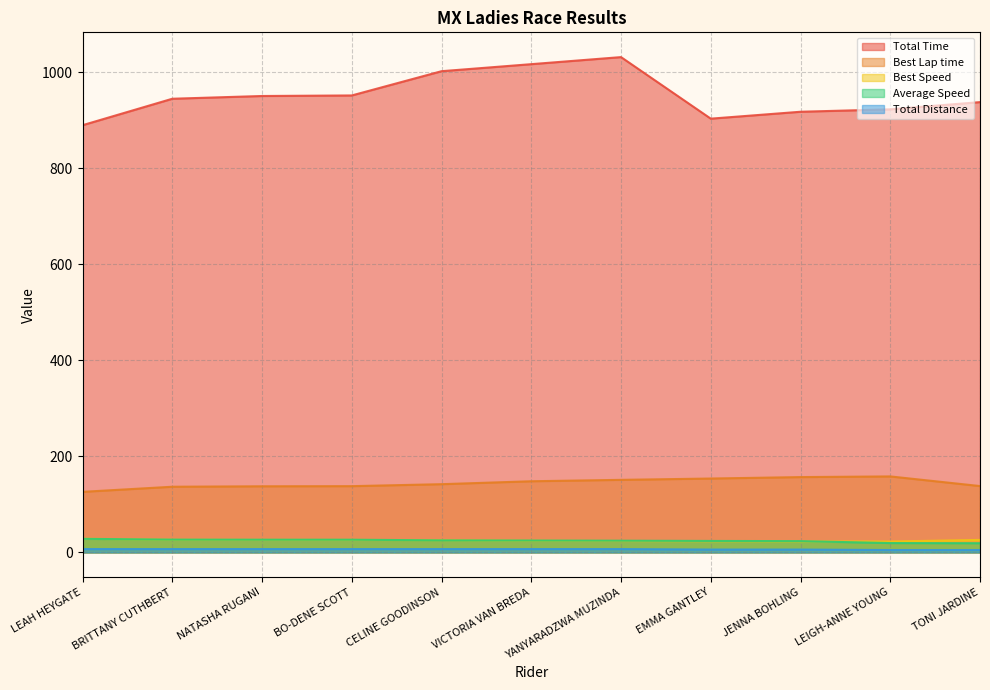

The value of Total Distance at JENNA BOHLING is 6.0. True or false?

True